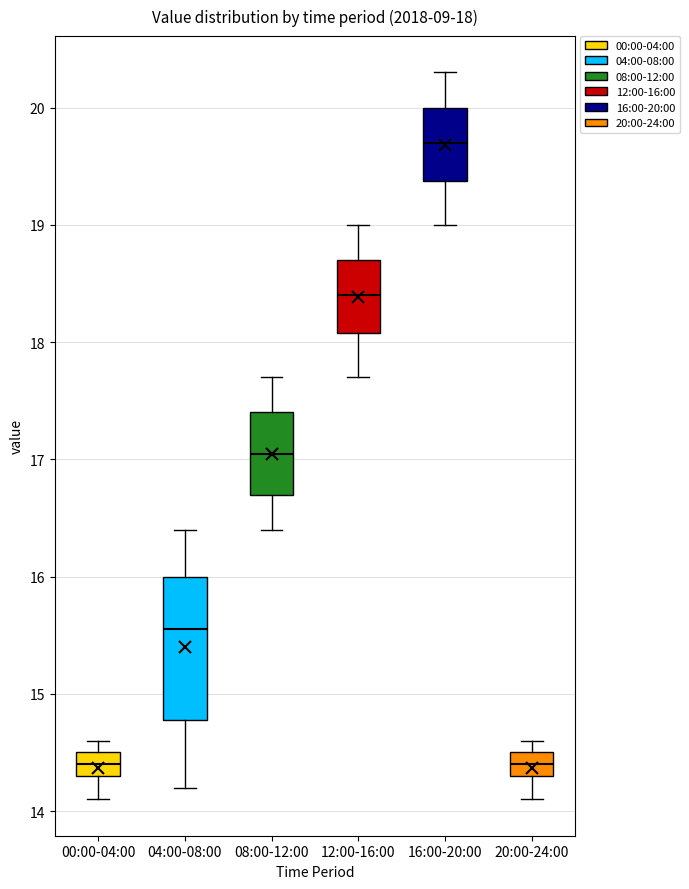

Comparing the boxes themselves (not the whiskers), which one is the tallest?

04:00-08:00